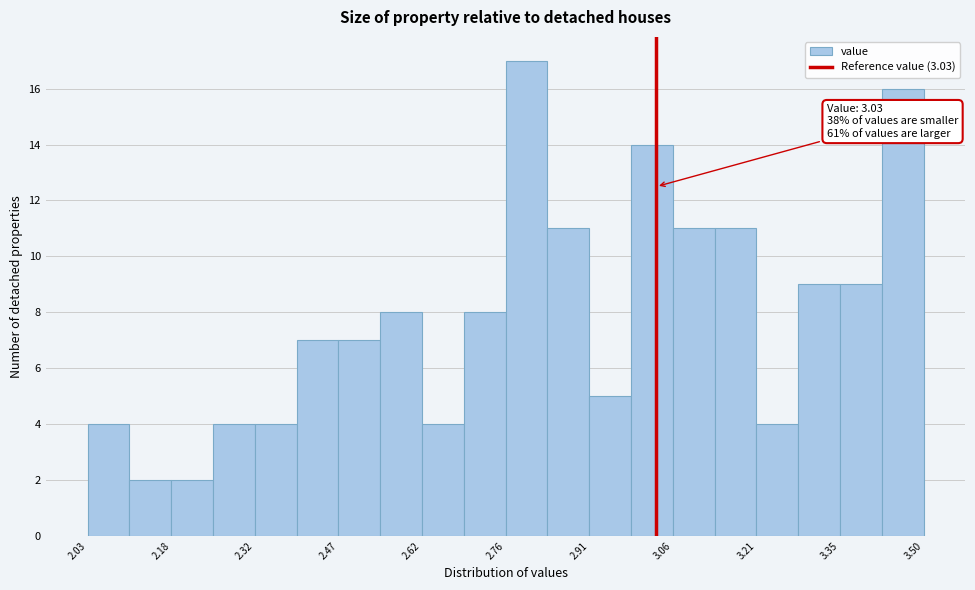

Read against the x-axis, roughly where is the centre of the tallest bar?

2.80